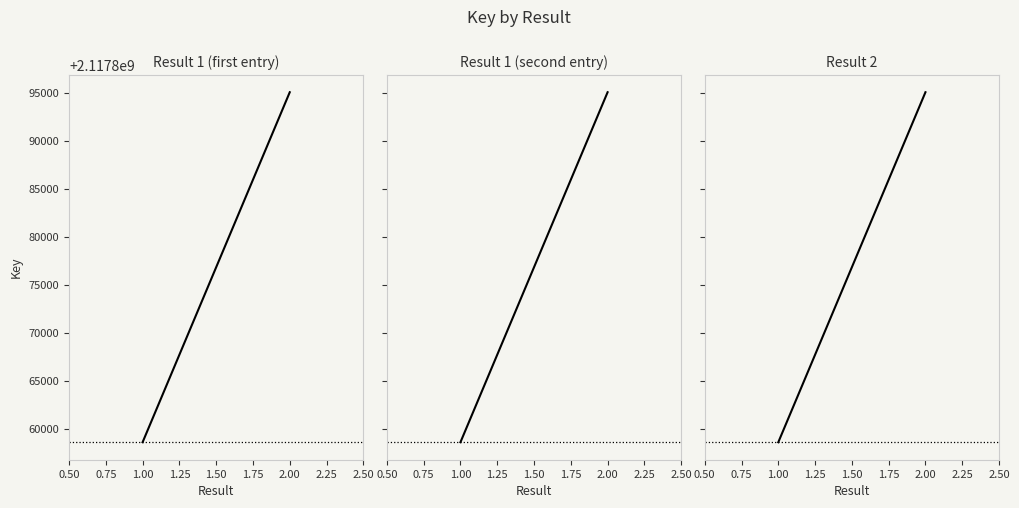

What is the change in value from 1.00 to 2.00?

+36471